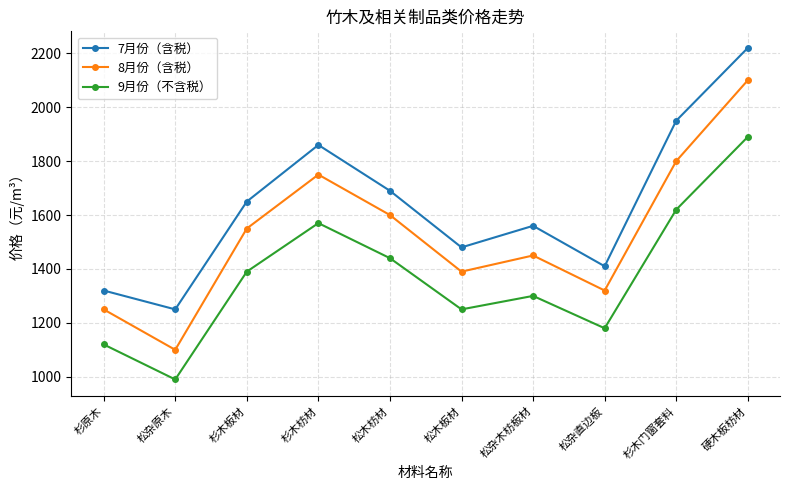

What is the spread (max minus min) of values at 杉木枋材?

290